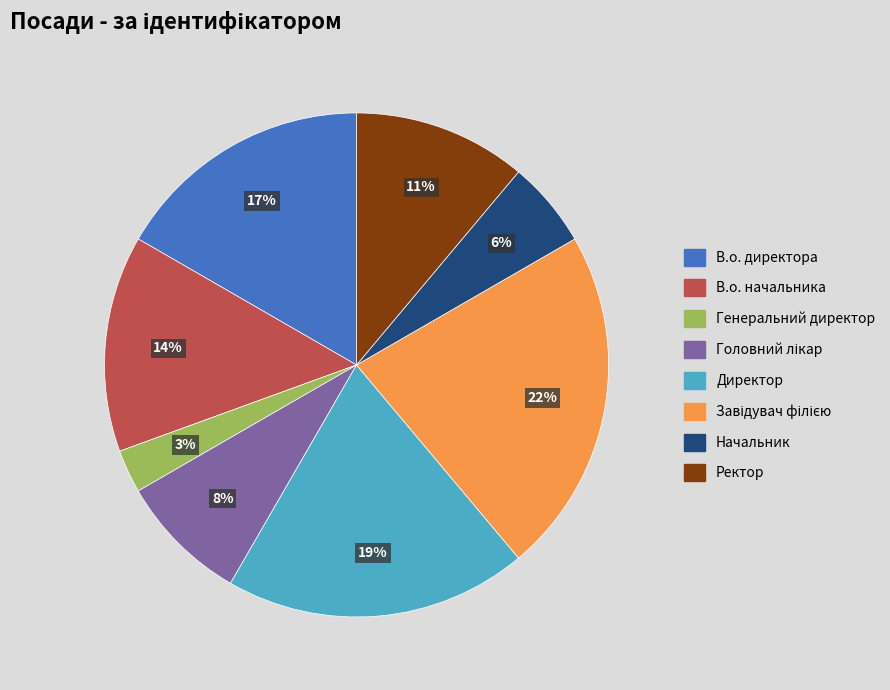

Which slice is the smallest?

Генеральний директор